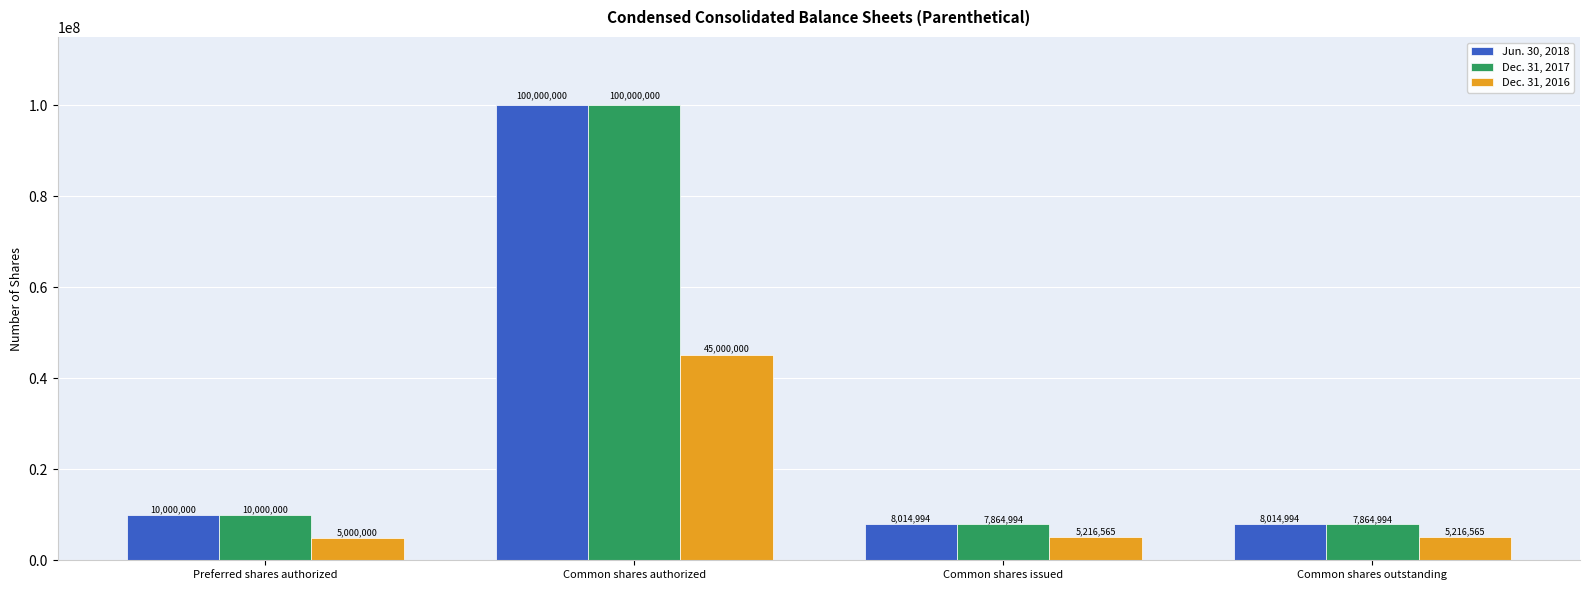

At how many categories does at least one series exceed 56980693?

1